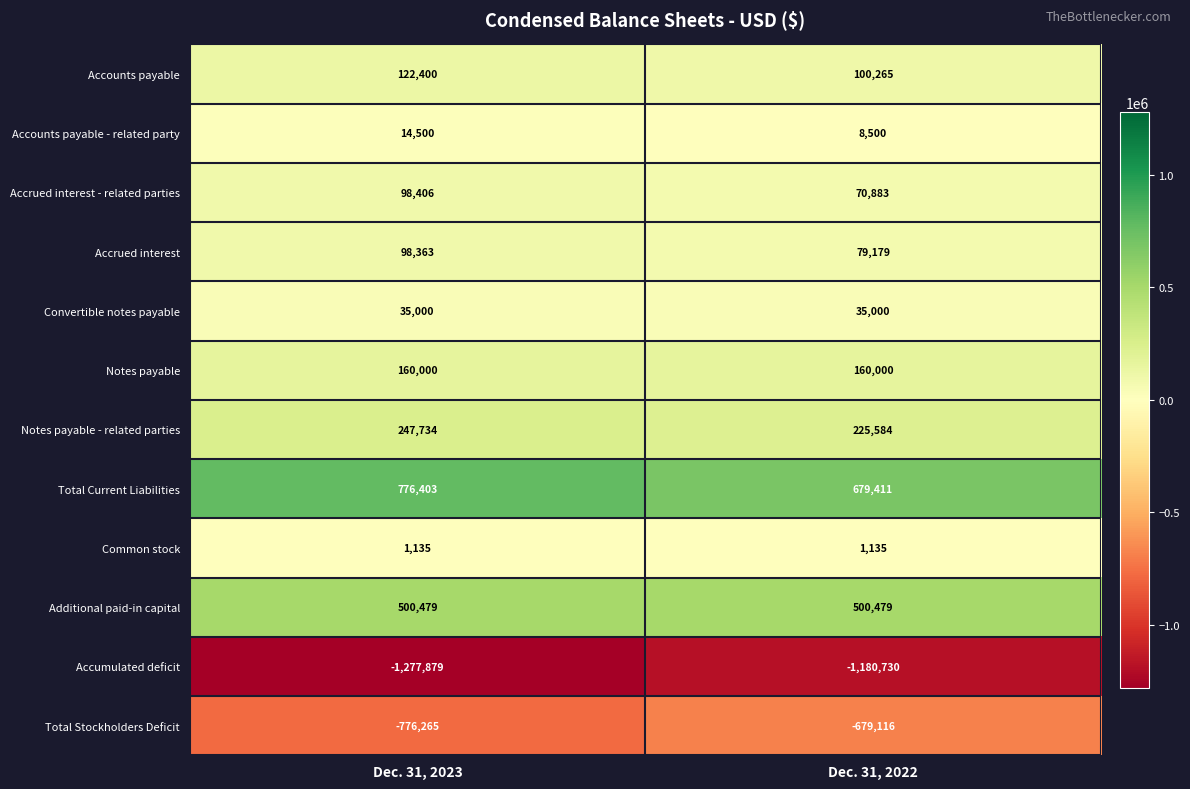

What is the difference between the highest and lowest values at Dec. 31, 2022?

1860141